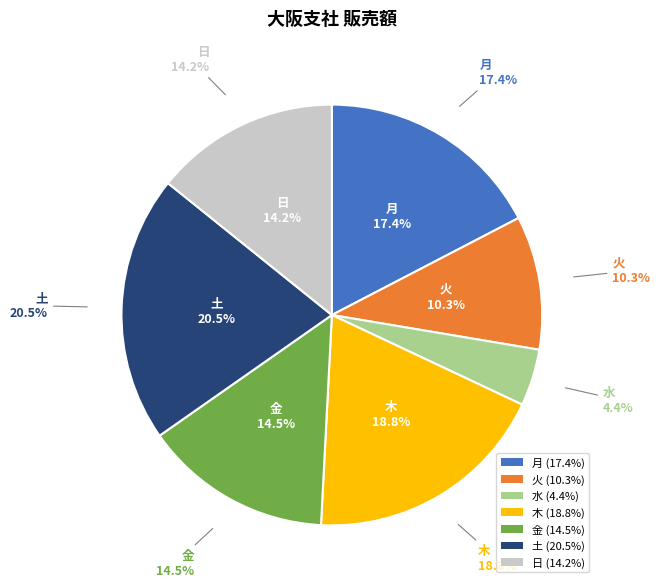

Is it true that 月 is 1% of the pie?

False